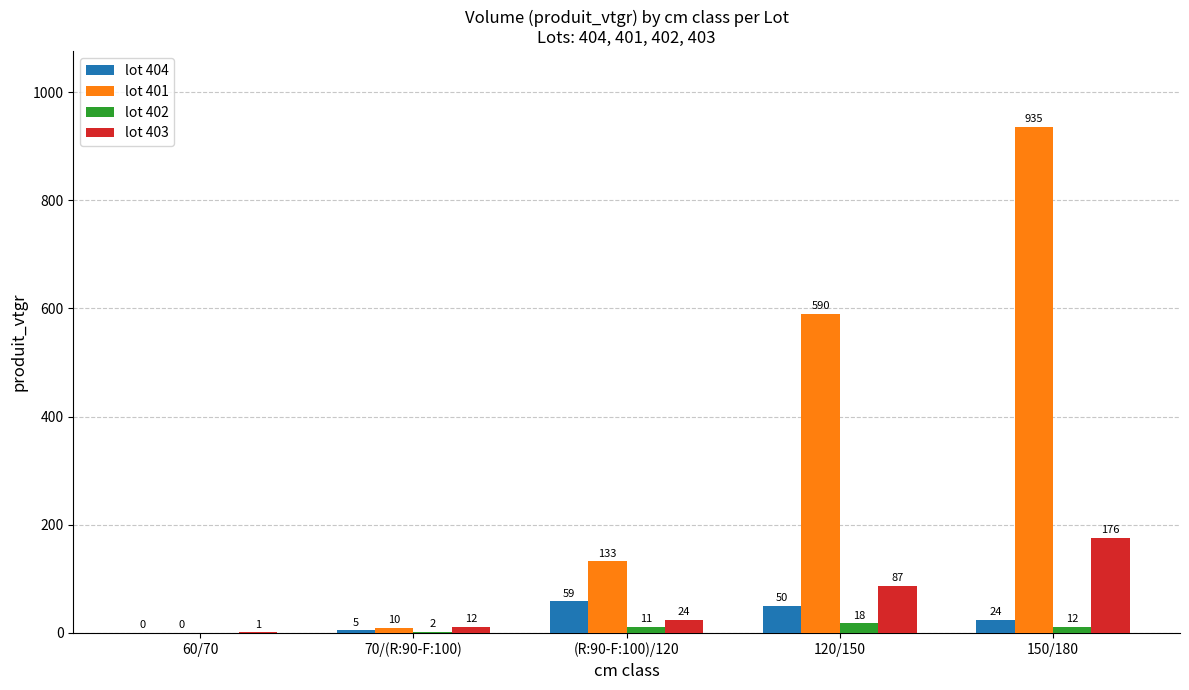

The value of lot 403 at 150/180 is 230.2. True or false?

False